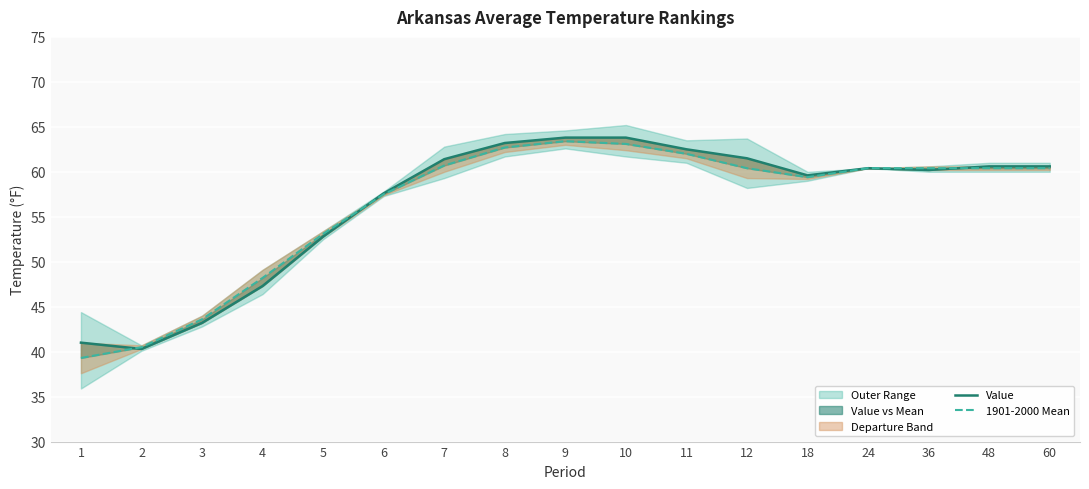

Reading left to right, extract all data points from this chart.

Value: 41.0	40.3	43.2	47.3	52.8	57.6	61.4	63.2	63.8	63.8	62.5	61.5	59.6	60.4	60.2	60.6	60.6
1901-2000 Mean: 39.3	40.5	43.6	48.2	53.1	57.5	60.7	62.7	63.4	63.1	62.0	60.4	59.4	60.4	60.4	60.4	60.4